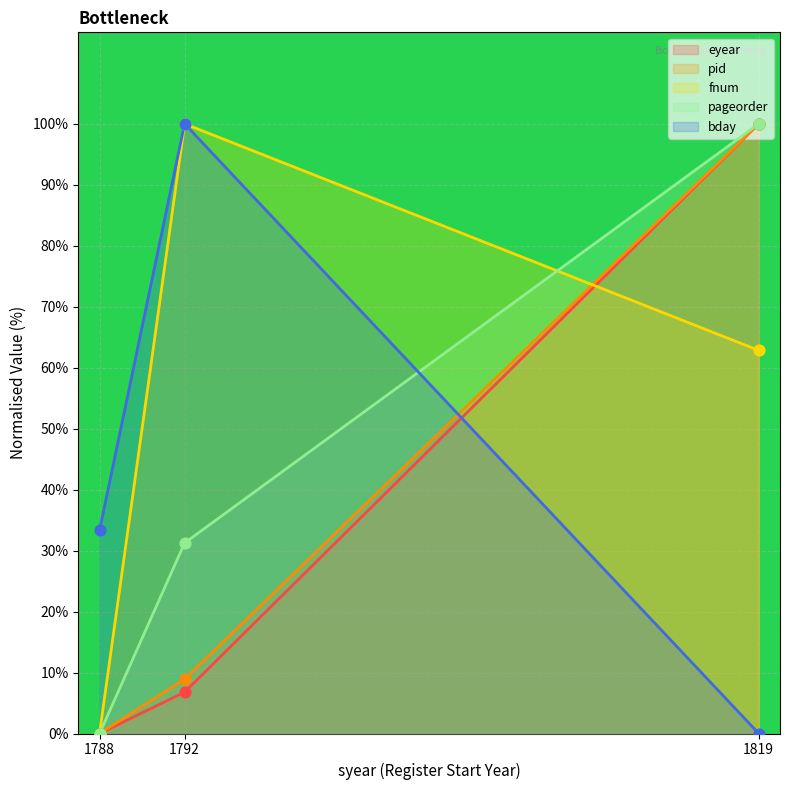

Is the value of pid at 1788 greater than the value of bday at 1792?

No